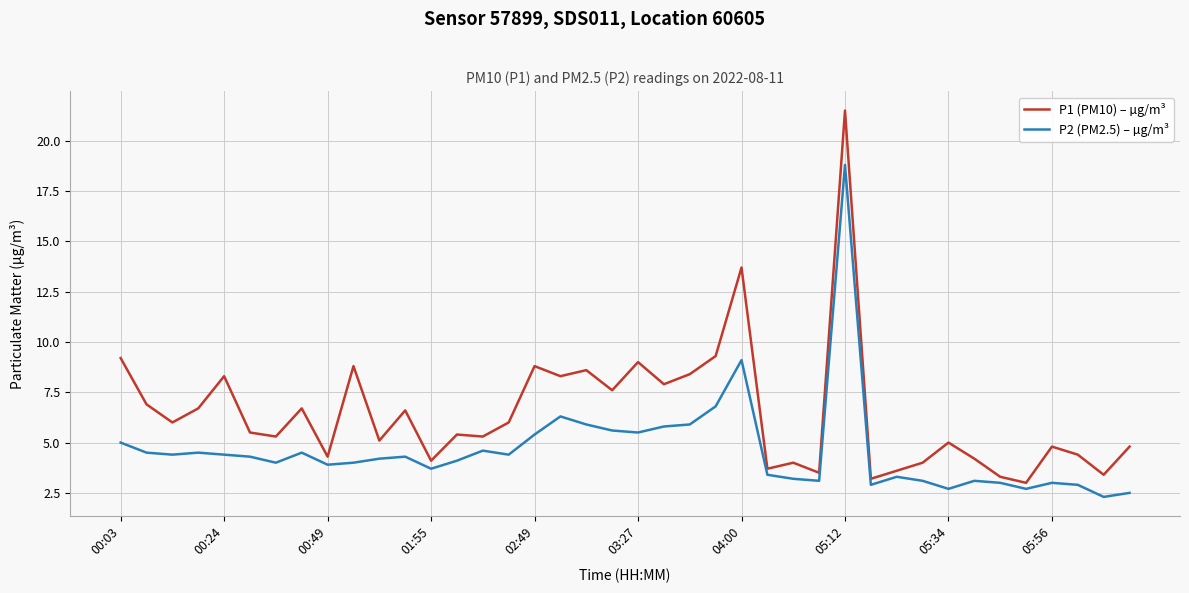

What is the smallest value displayed?

2.3